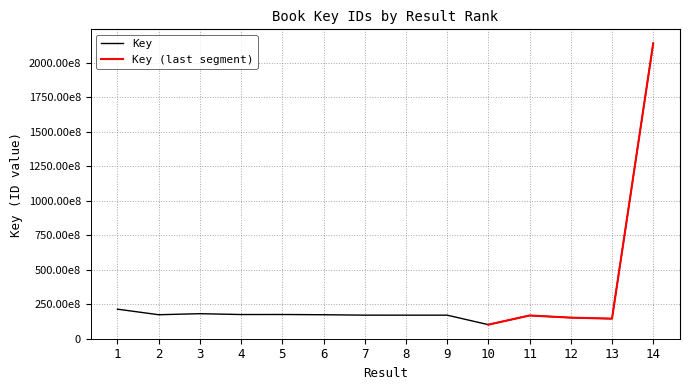

Reading left to right, what are all the values shown in this chart?

1=213298544	2=172885214	3=180464022	4=174362002	5=174614424	6=172865034	7=169870904	8=169741339	9=169741406	10=100835124	11=167425558	12=151799695	13=144301526	14=2142254414